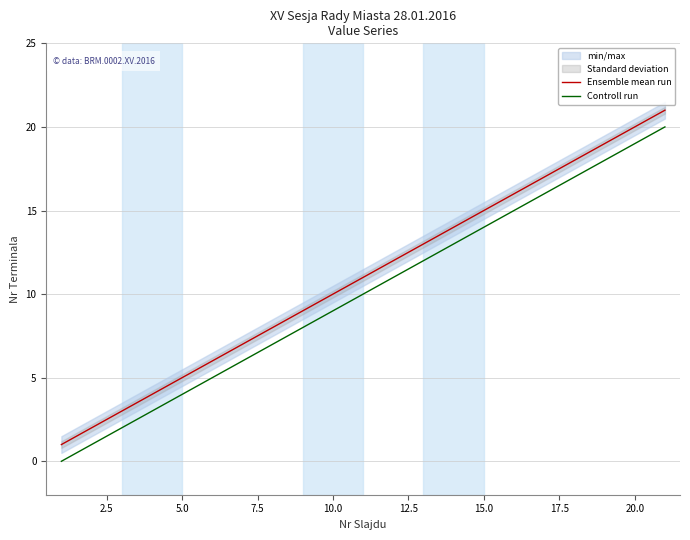

True or false: Controll run and Ensemble mean run intersect in this chart.

False